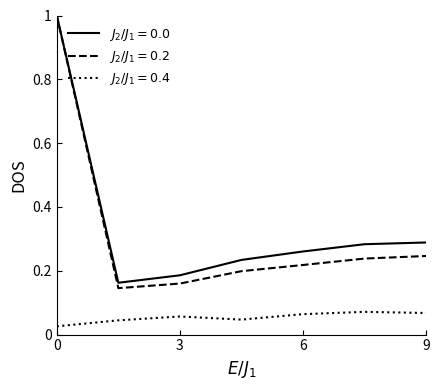

What is the maximum value shown in the chart?

1.0